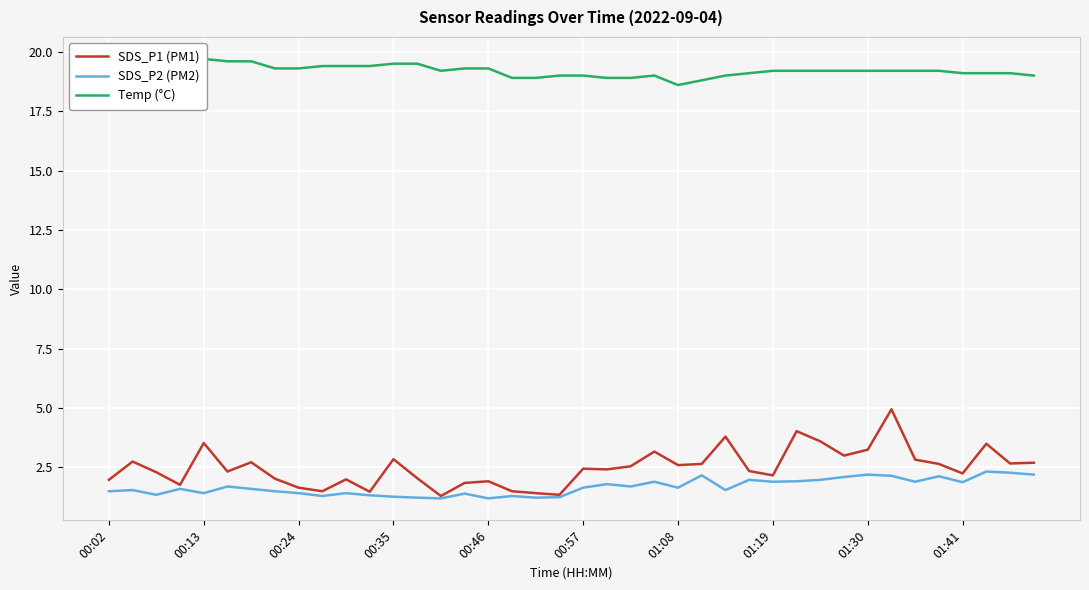

Which series has the largest total across all categories?

Temp (°C)